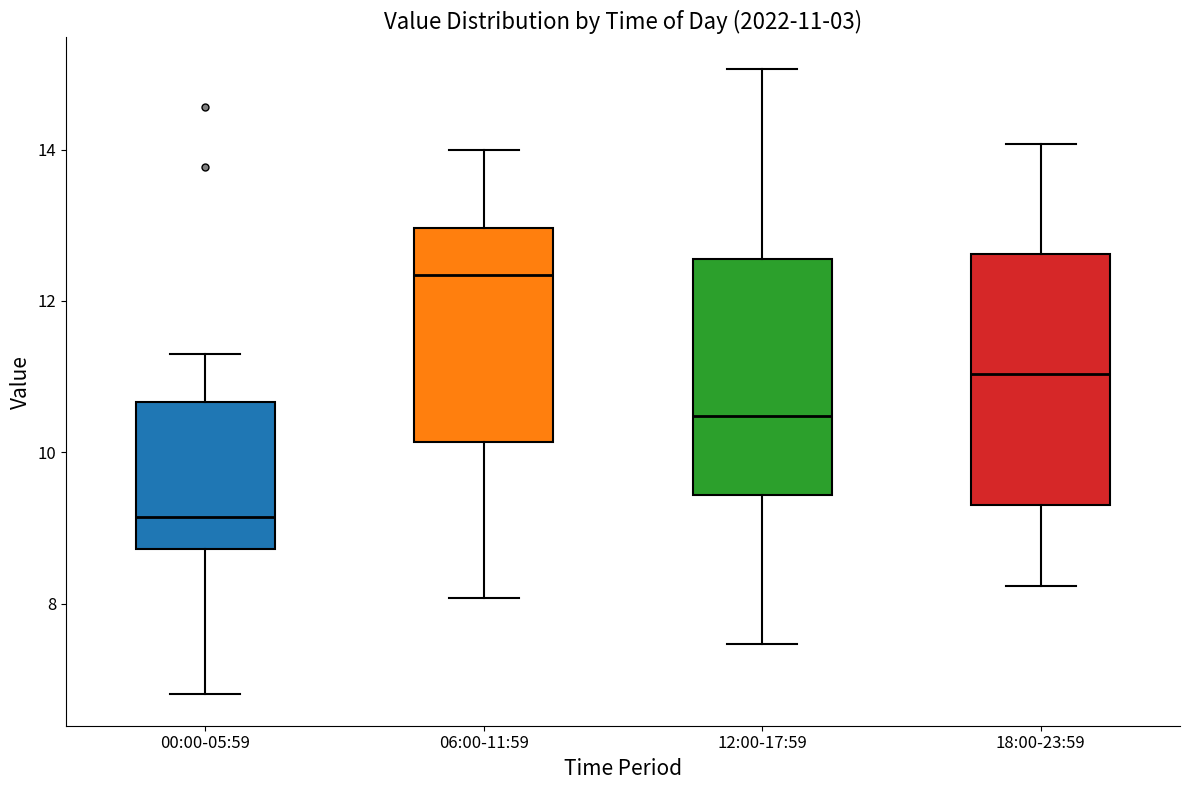

Which box's median line is the highest?

06:00-11:59